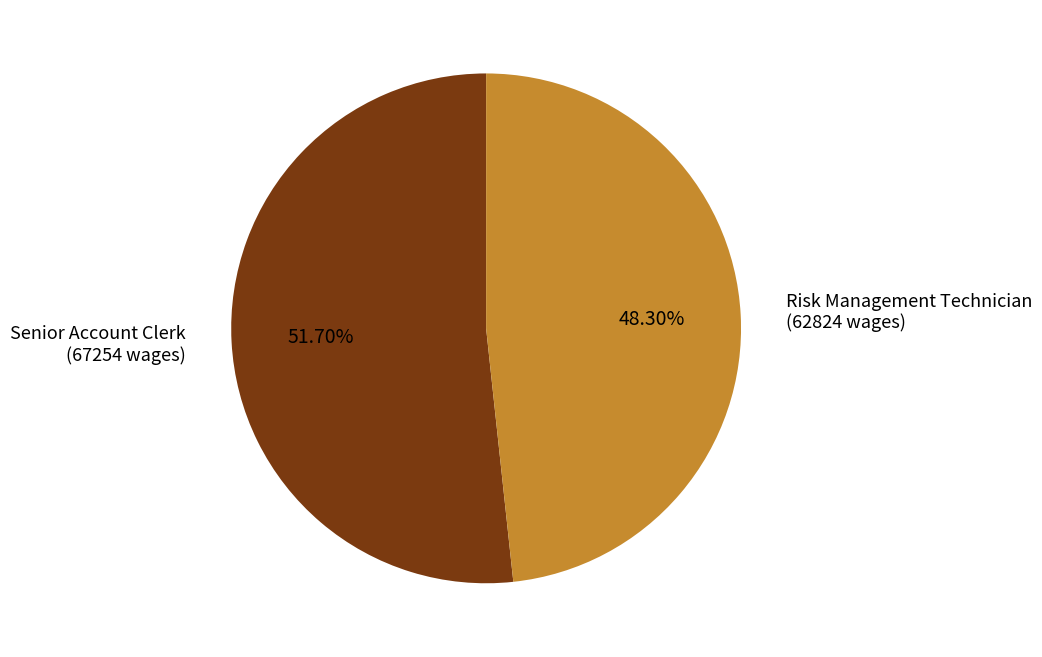

What is the ratio of the value at Senior Account Clerk to the value at Risk Management Technician?

1.1